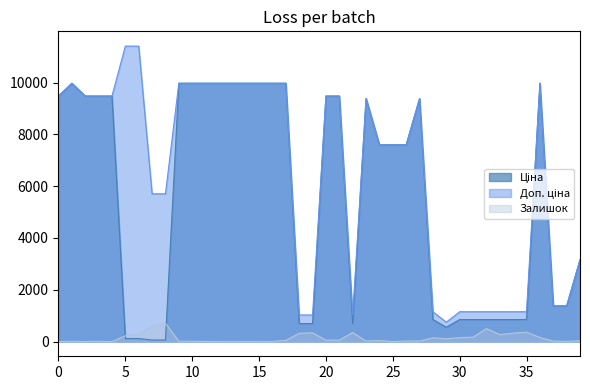

How many values in the Ціна series are below 7596?

18